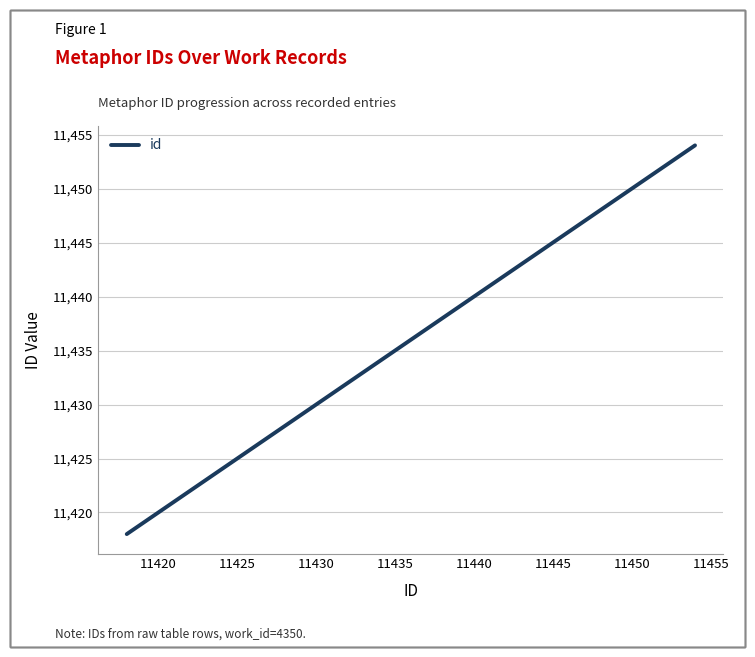

What is the maximum value shown in the chart?

11454